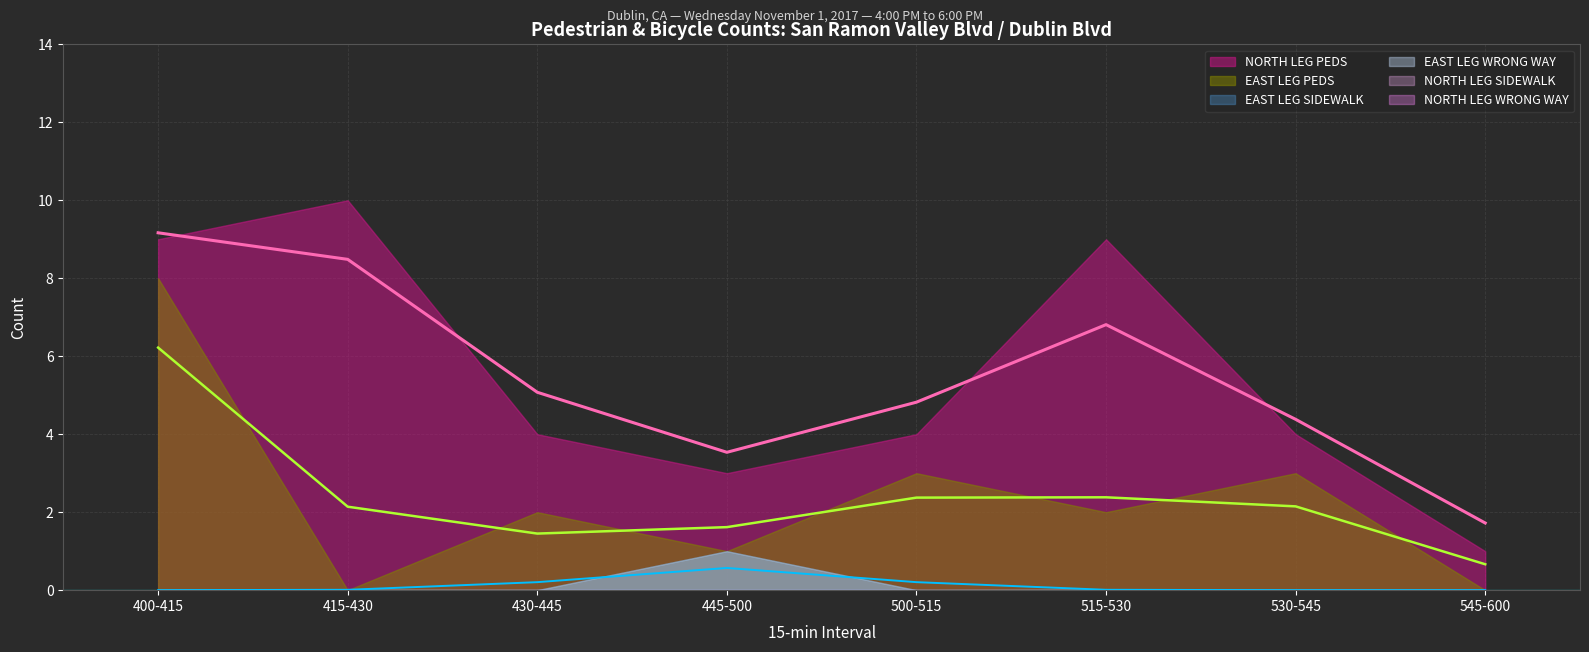

What is the label of the 3rd point from the right?

515-530